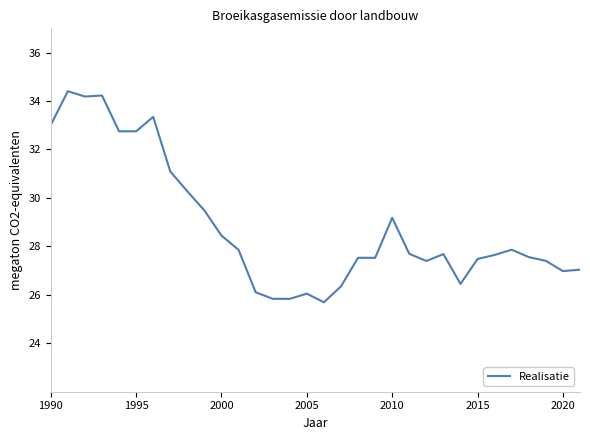

What is the greatest value displayed?

34.4